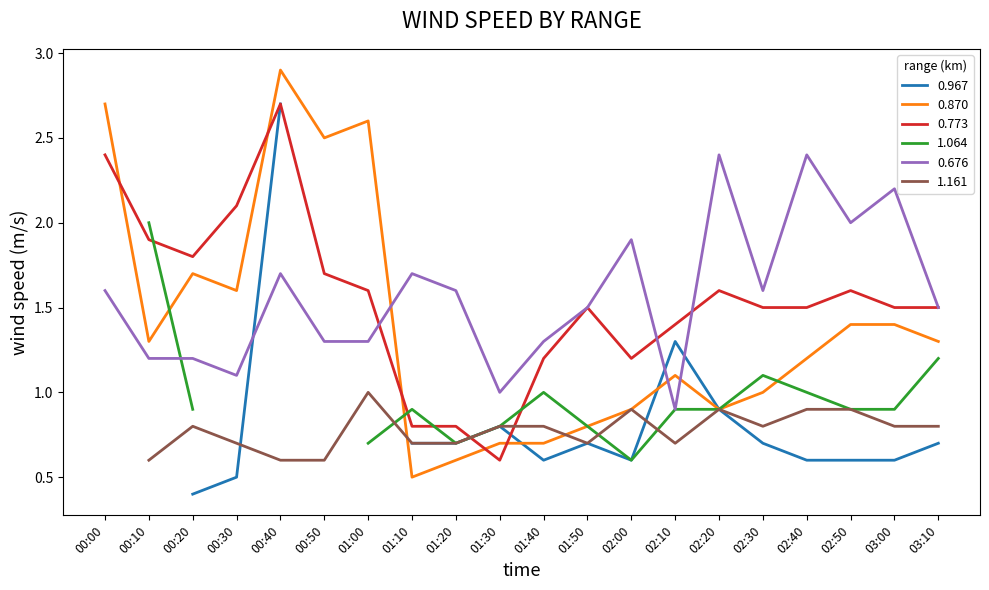

How many values in the 0.870 series exceed 1?

12